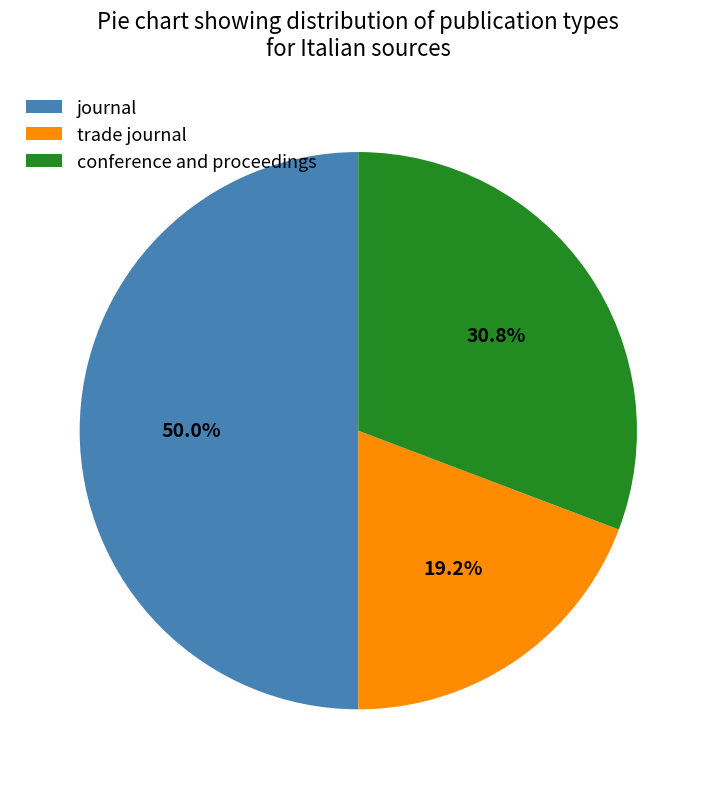

Which slice is the smallest?

trade journal